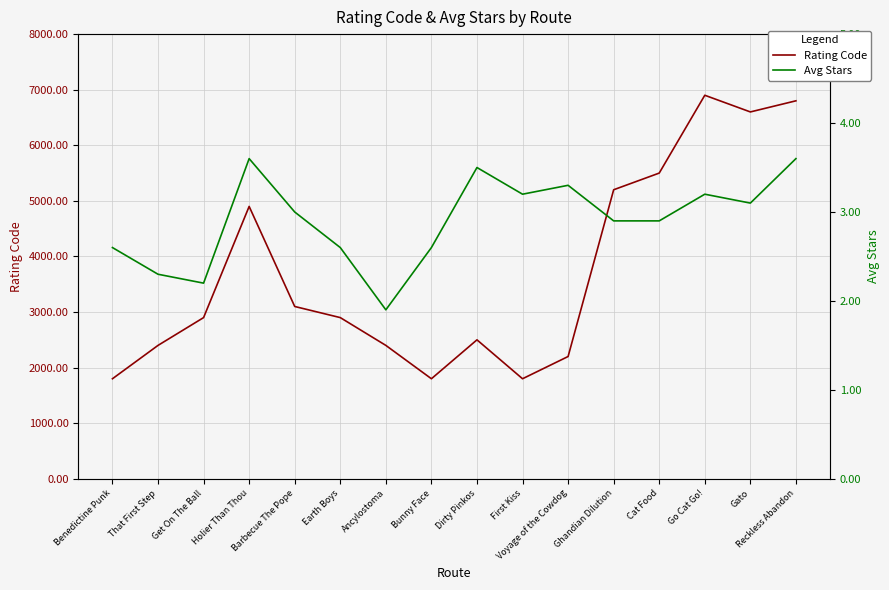

What are all the series names shown in the legend?

Rating Code, Avg Stars